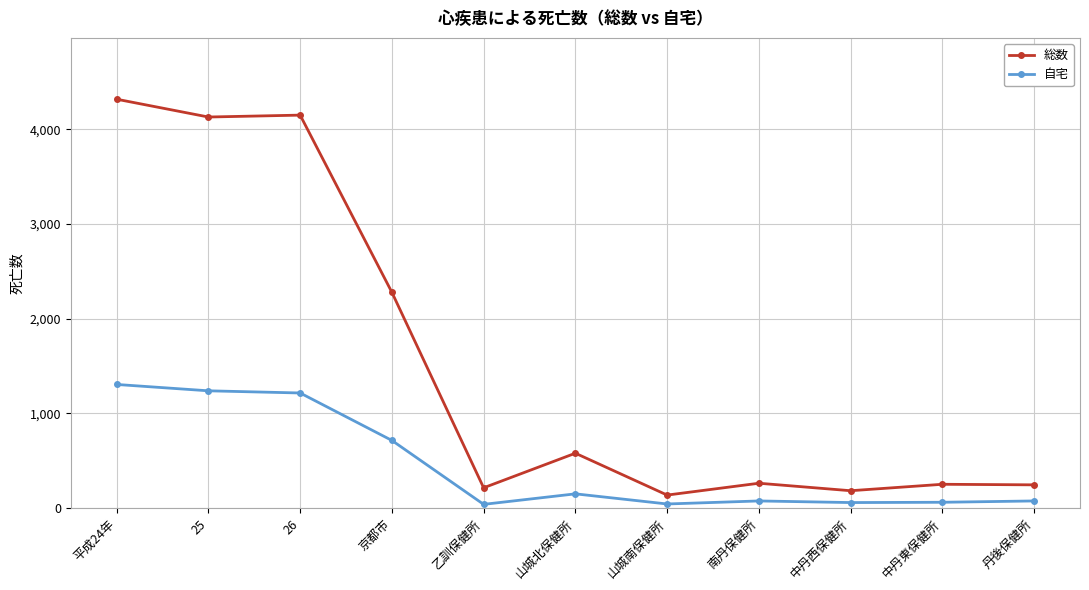

Which series changed the most between 26 and 山城北保健所?

総数